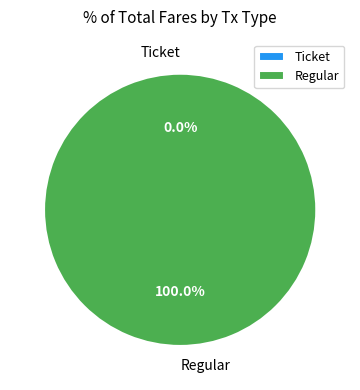

To the nearest percent, what is the average slice percentage?

50%